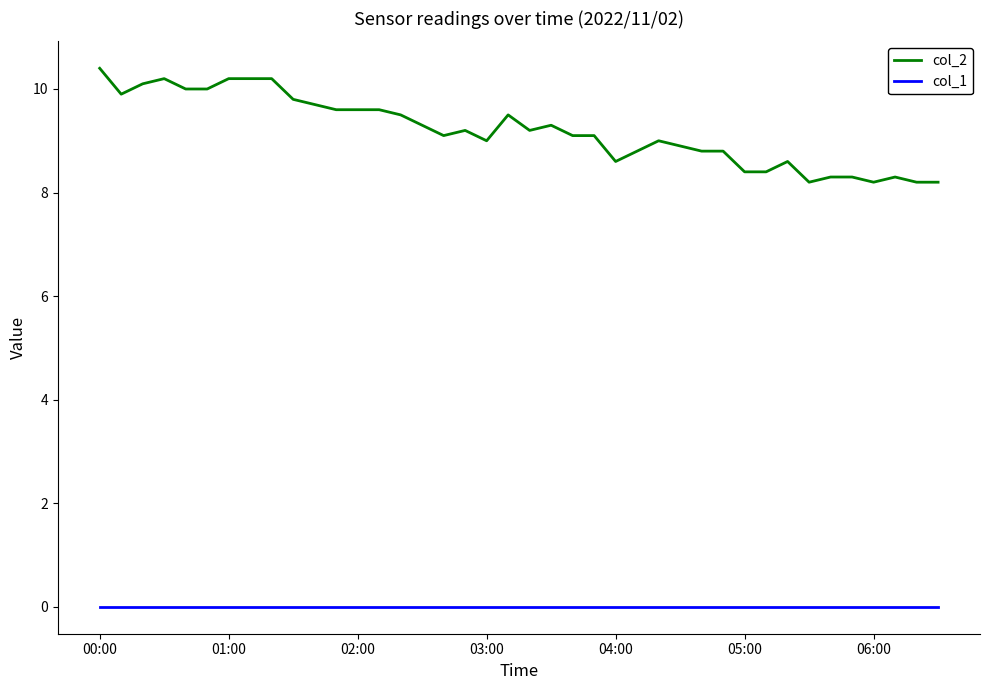

Does the chart display data point markers on the line(s)?

No